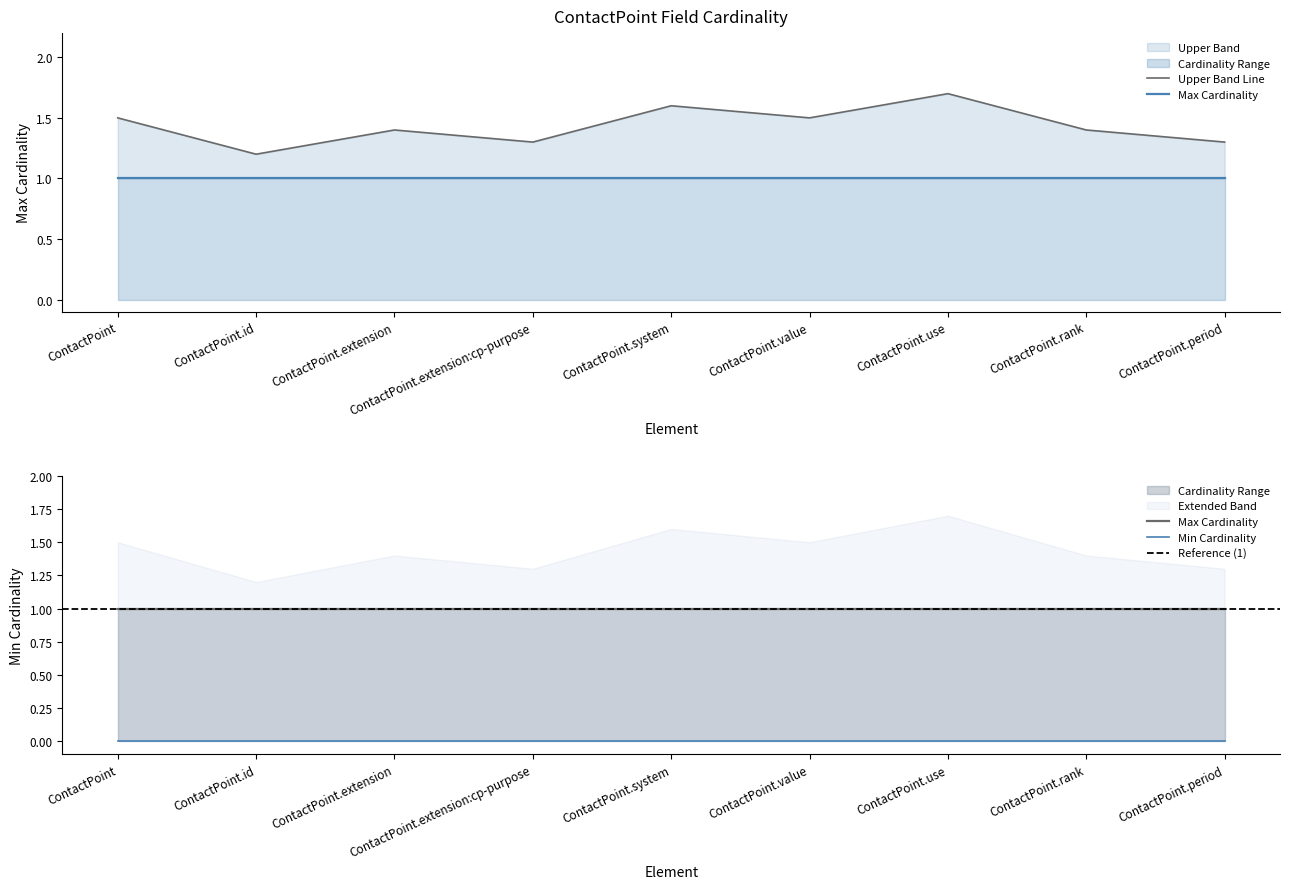

What is the minimum value for Max Cardinality?

1.0